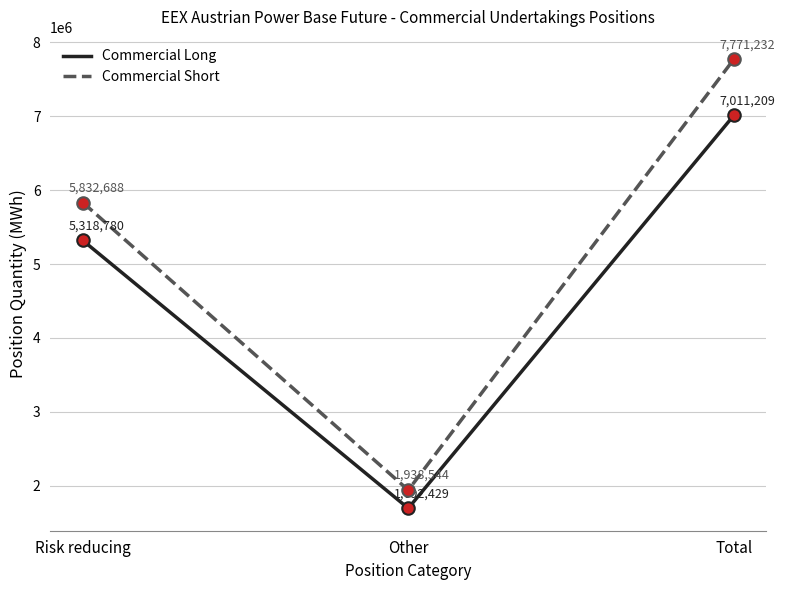

Count the number of data series in this chart.

2